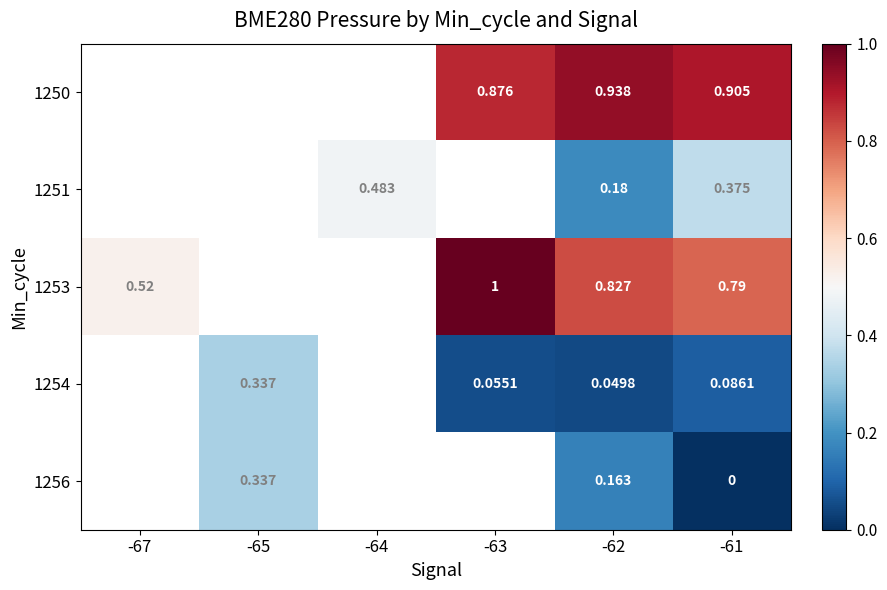

Which category has the highest value across all series?

-63